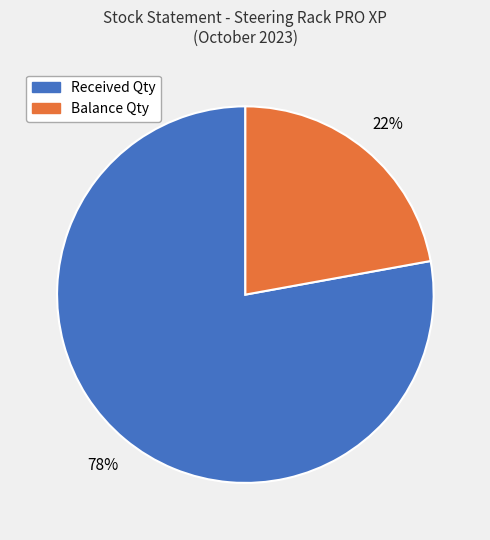

Which category accounts for the majority?

Received Qty